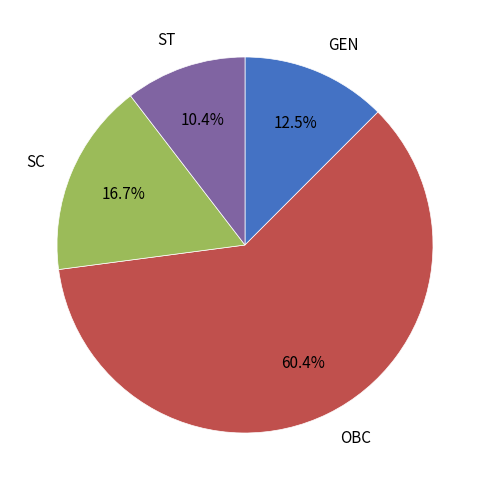

Which has a higher value, GEN or OBC?

OBC